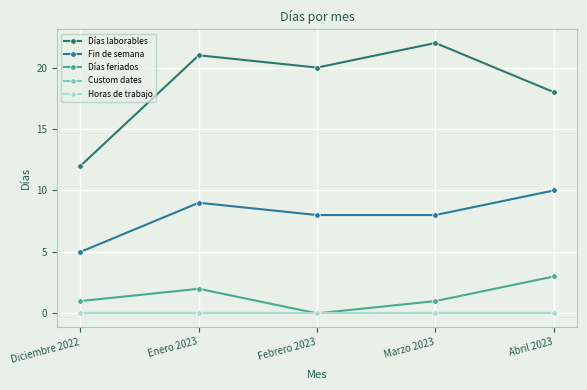

Rank the categories by Días laborables value from highest to lowest.

Marzo 2023, Enero 2023, Febrero 2023, Abril 2023, Diciembre 2022